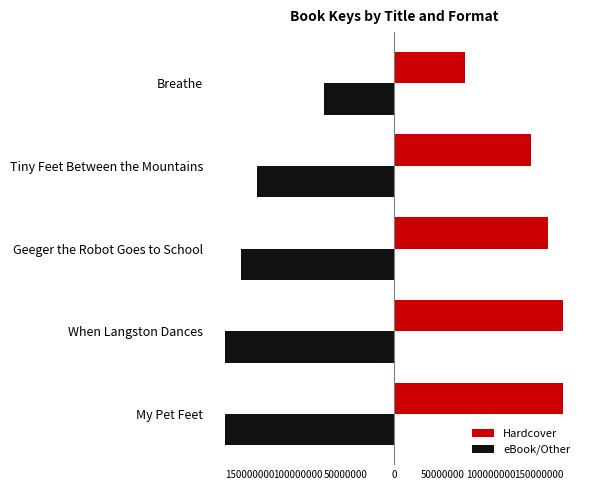

What are all the series names shown in the legend?

Hardcover, eBook/Other